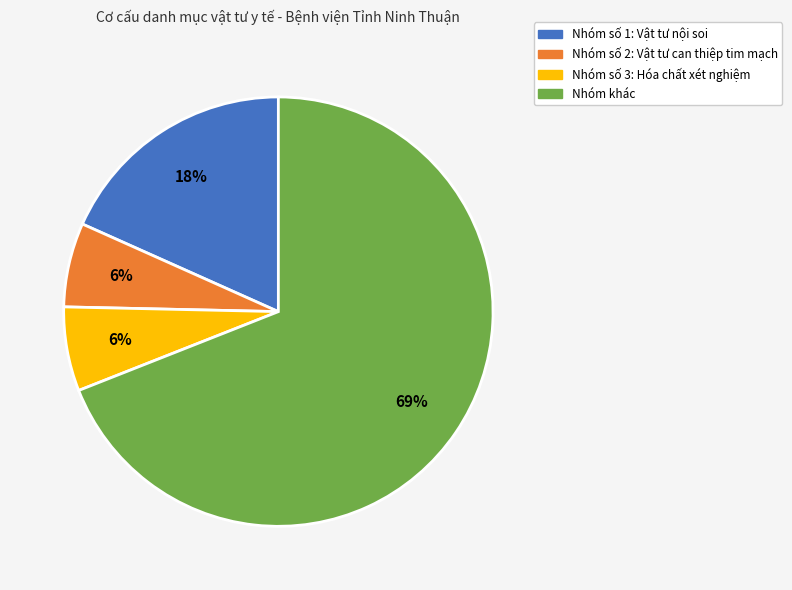

Which slice is the largest?

Nhóm khác